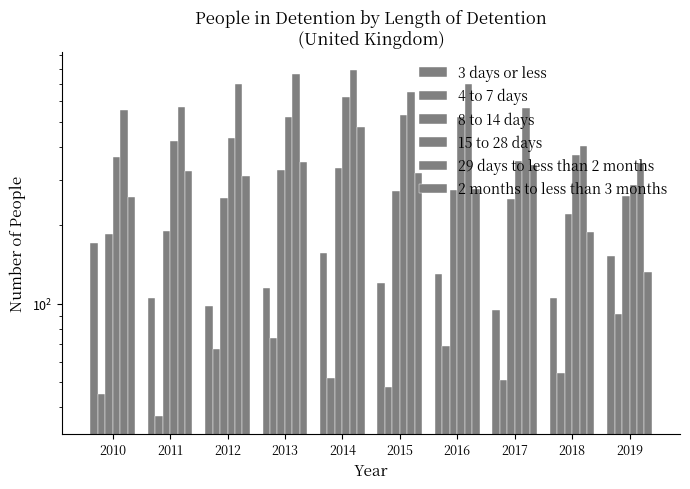

The value of 3 days or less at 2011 is 105. True or false?

True